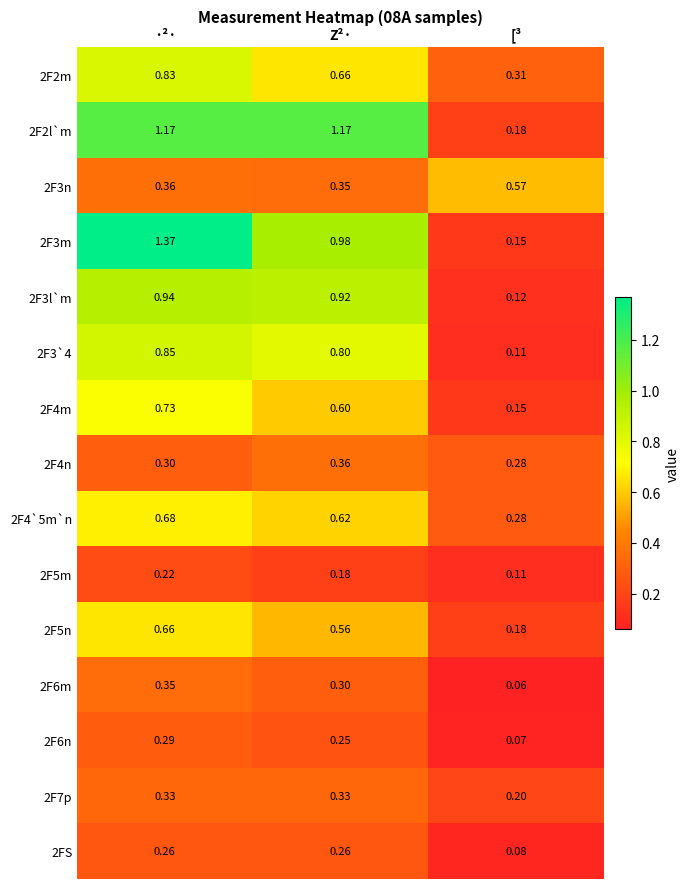

Which label corresponds to the smallest value in the chart?

[³